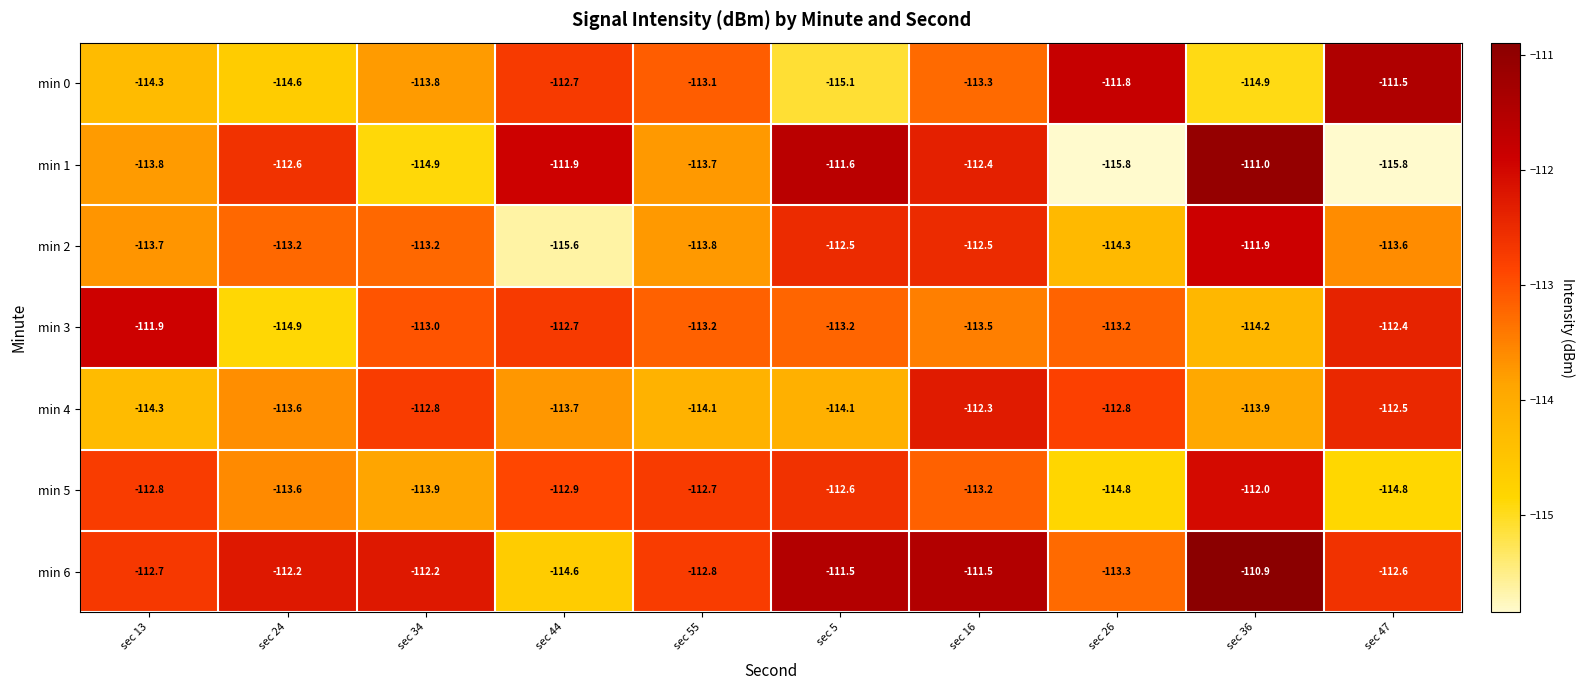

Which series has the largest total across all categories?

min 6